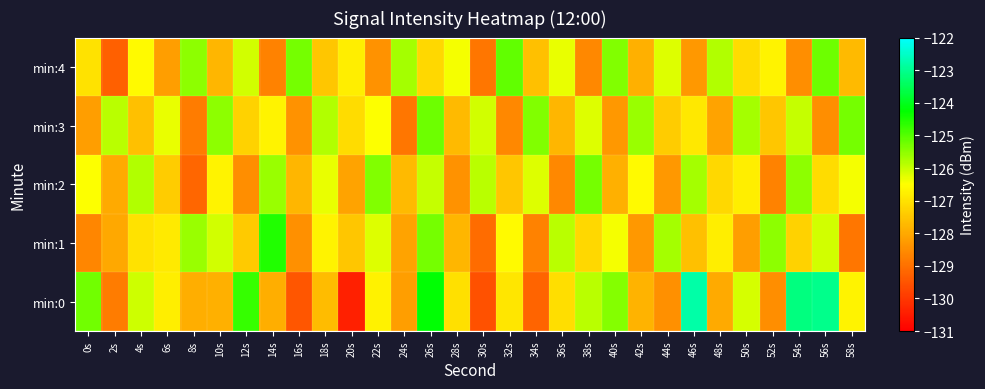

At how many categories does at least one series exceed -123?

1